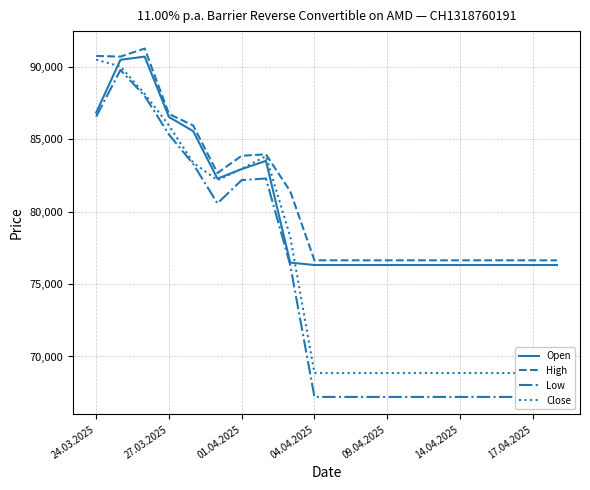

What is the difference between the maximum and minimum values in the Open series?

14400